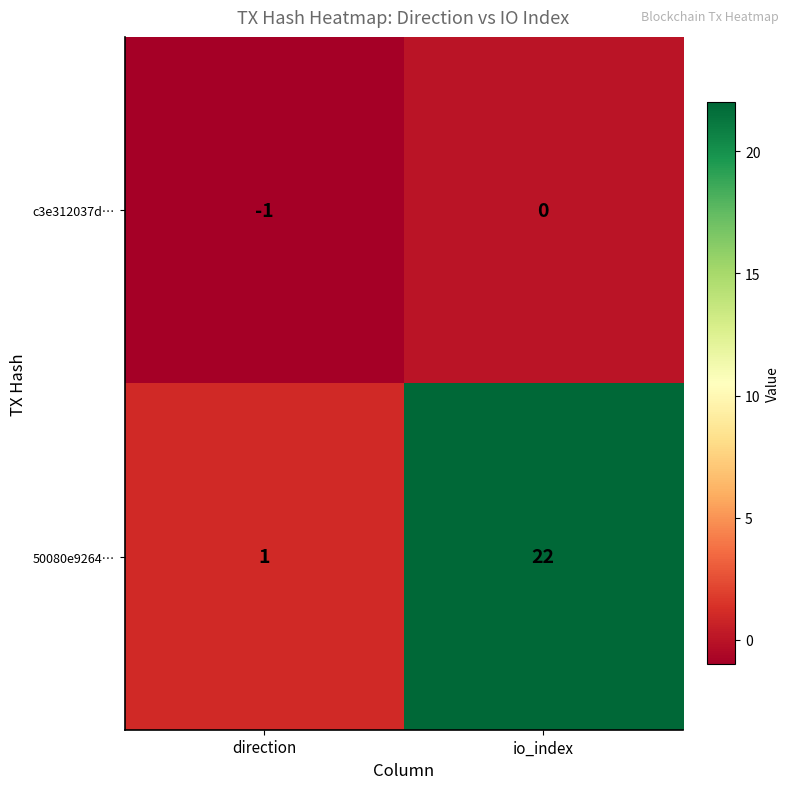

Reading left to right, what are all the values shown in this chart?

c3e312037d…: -1	0
50080e9264…: 1	22